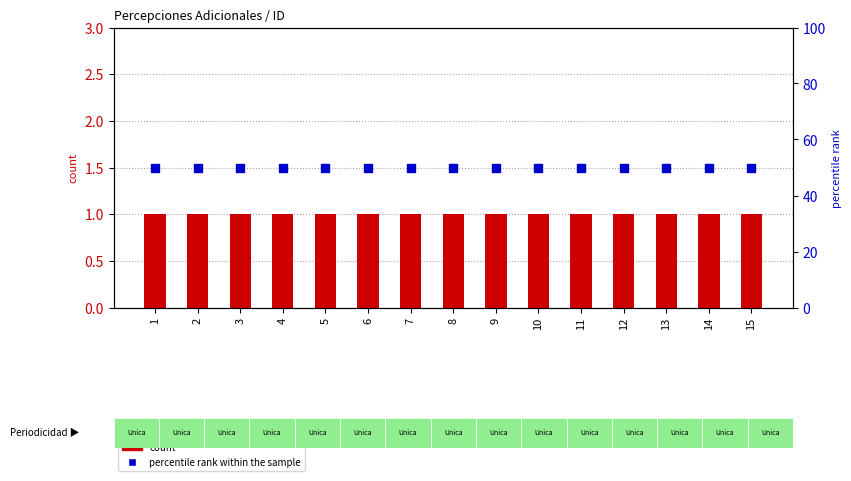

Which series has the largest total across all categories?

percentile rank within the sample